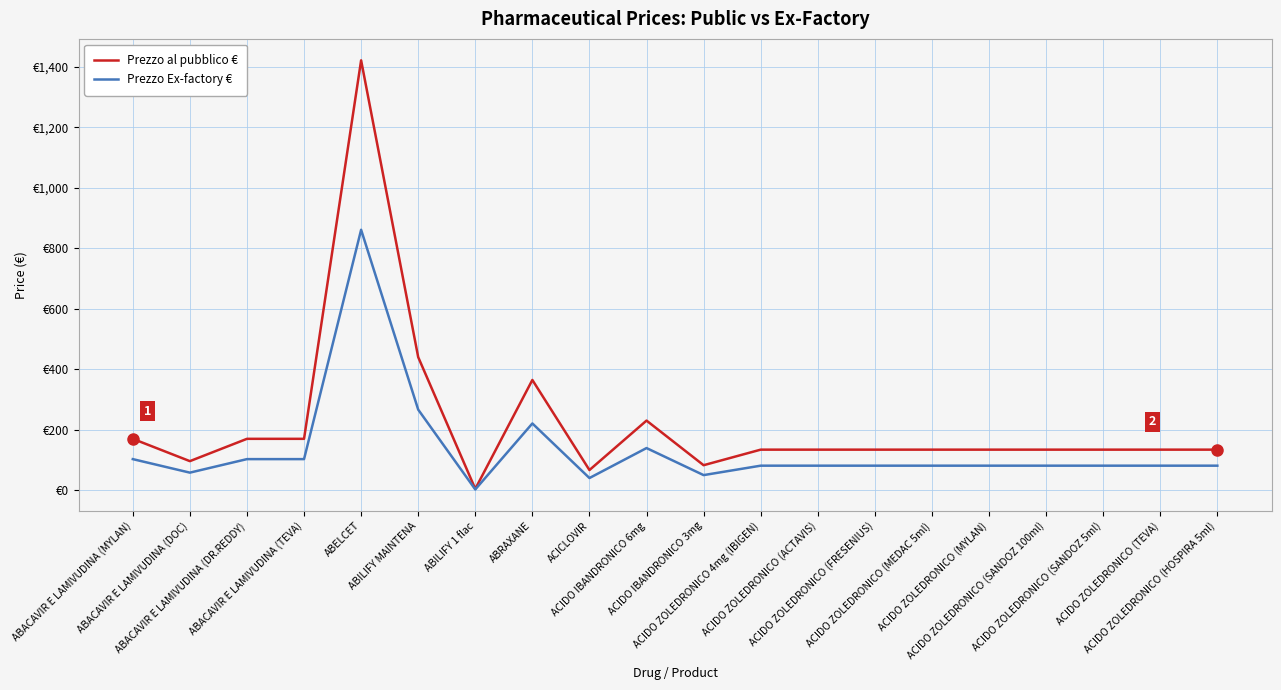

What is the spread (max minus min) of values at ACIDO ZOLEDRONICO (SANDOZ 100ml)?

53.0